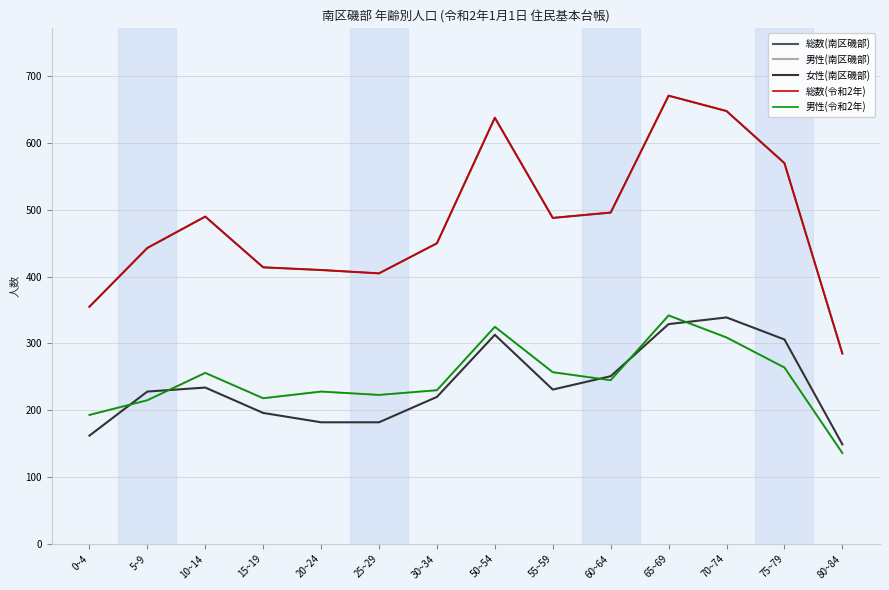

Where is the first local minimum for 総数(南区磯部)?

25~29